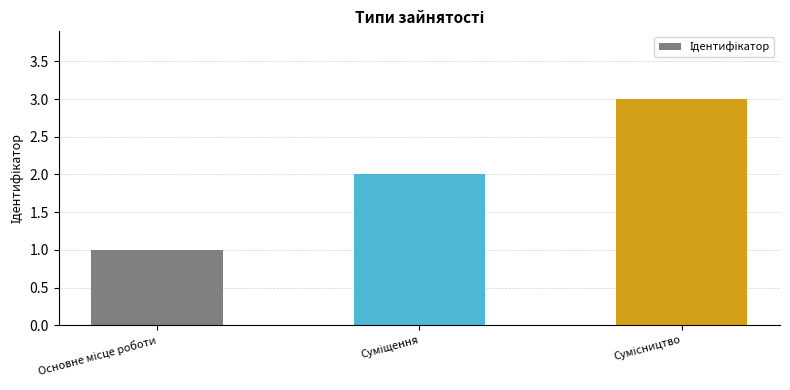

What is the sum of all values?

6